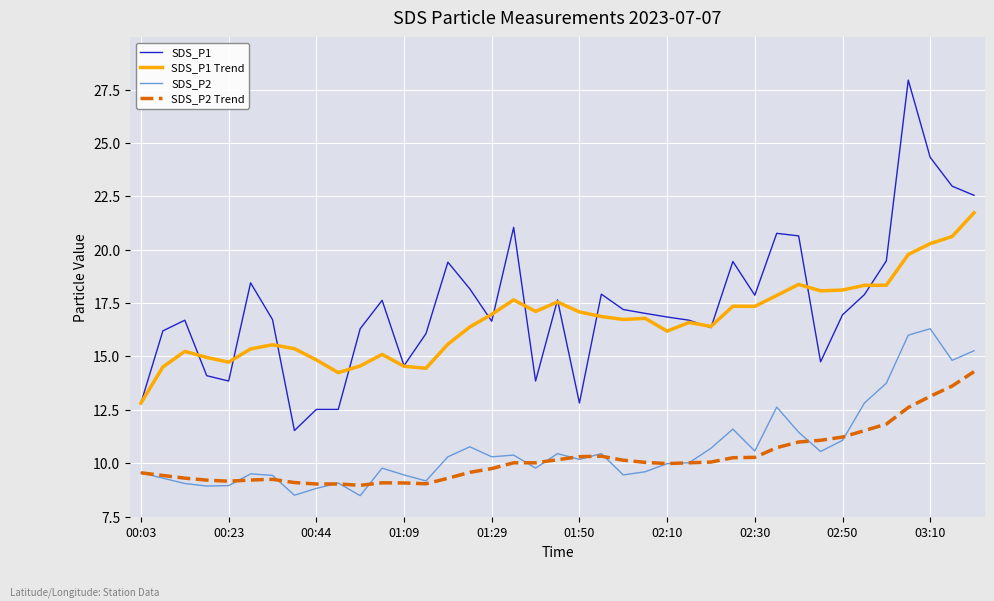

List the series in order of their peak value, highest first.

SDS_P1, SDS_P1 Trend, SDS_P2, SDS_P2 Trend